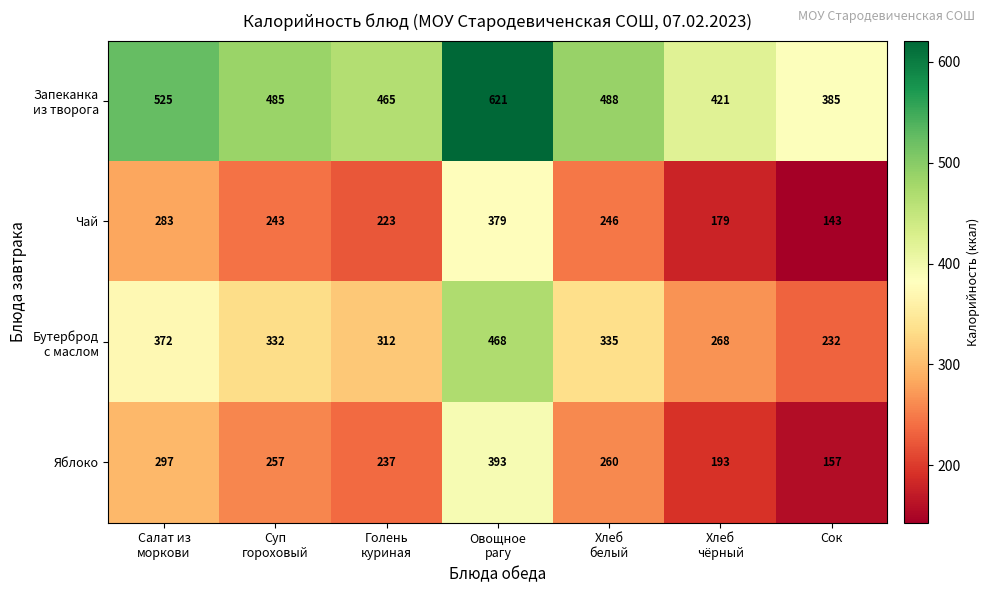

What is the difference between the maximum and minimum values in the Чай series?

236